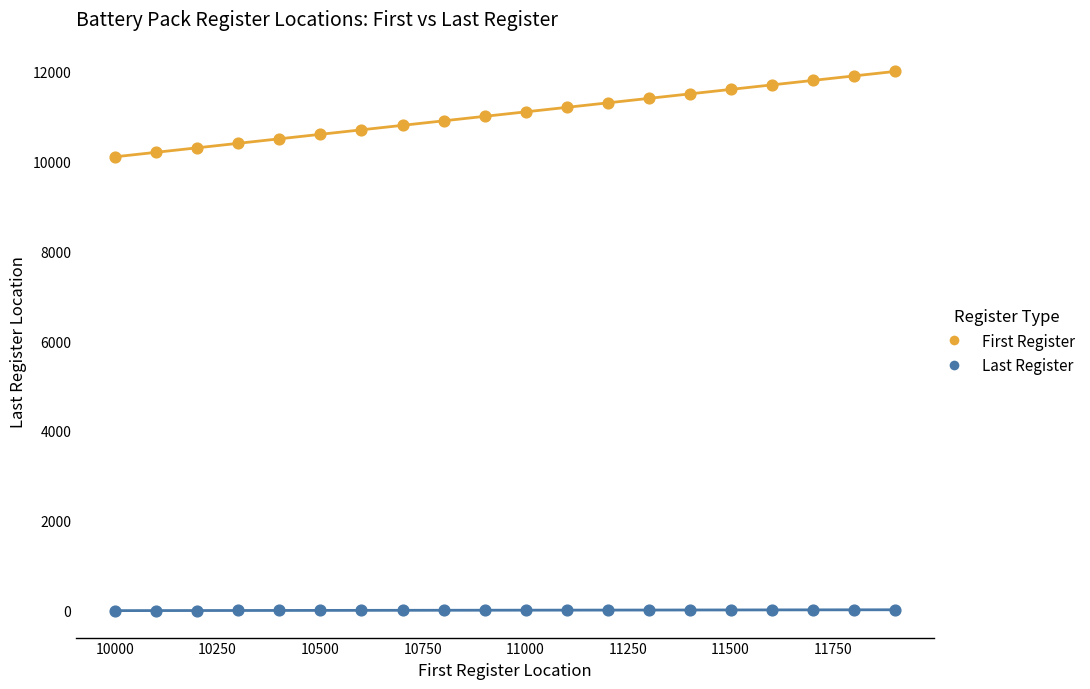

Which series reaches the maximum Y coordinate?

First Register